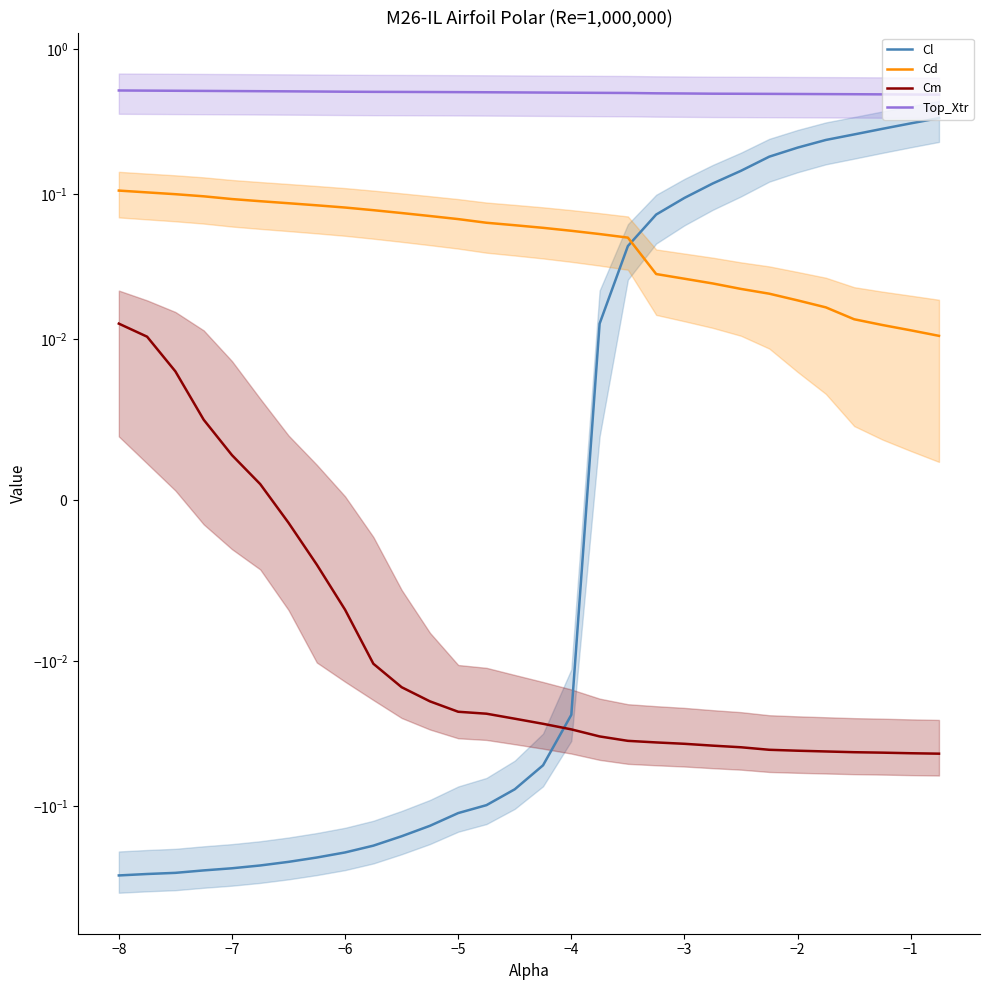

The Cl series shows -0.1 at −4. True or false?

False